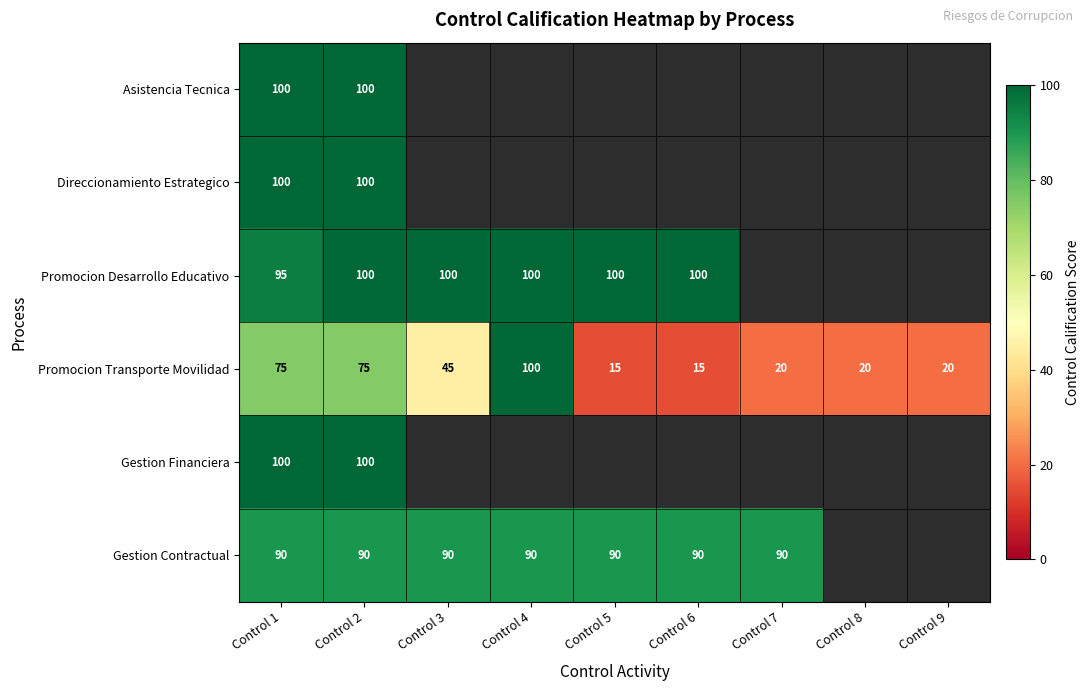

What is the average value of the Promocion Transporte Movilidad series?

43